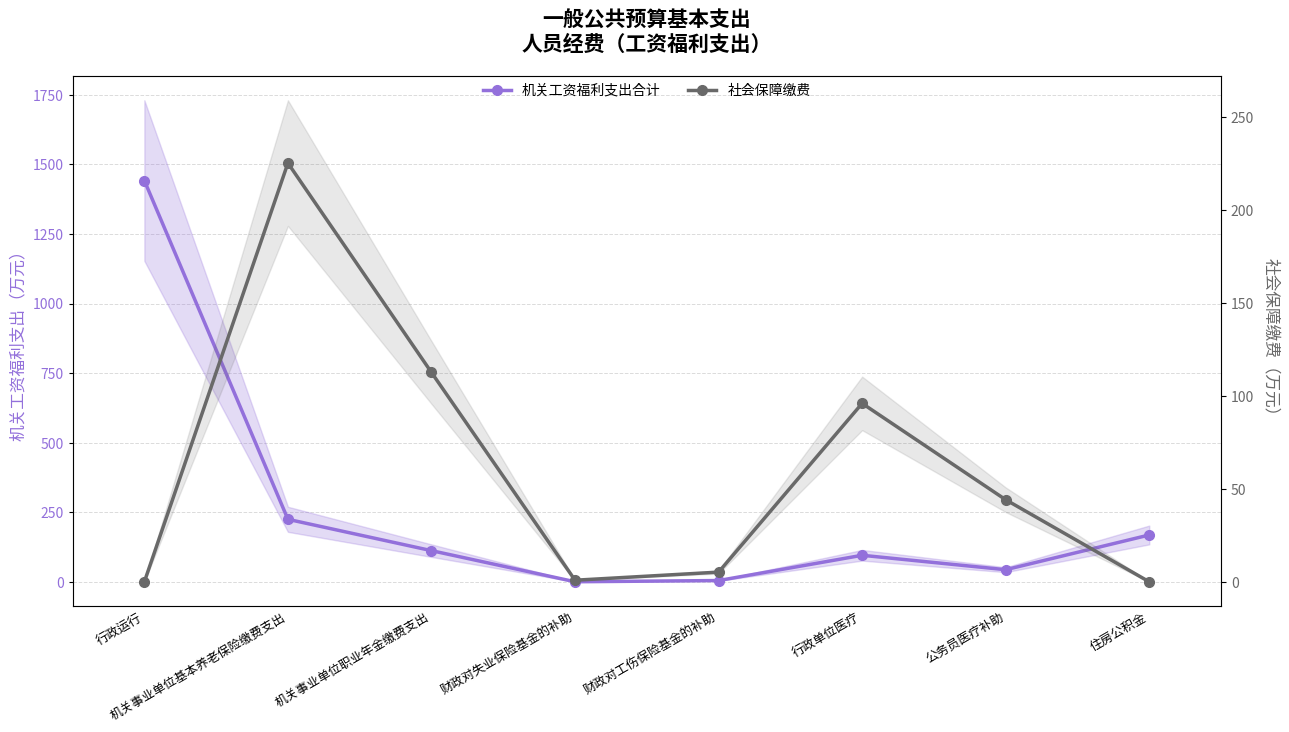

Which series changed the most between 机关事业单位基本养老保险缴费支出 and 机关事业单位职业年金缴费支出?

机关工资福利支出合计